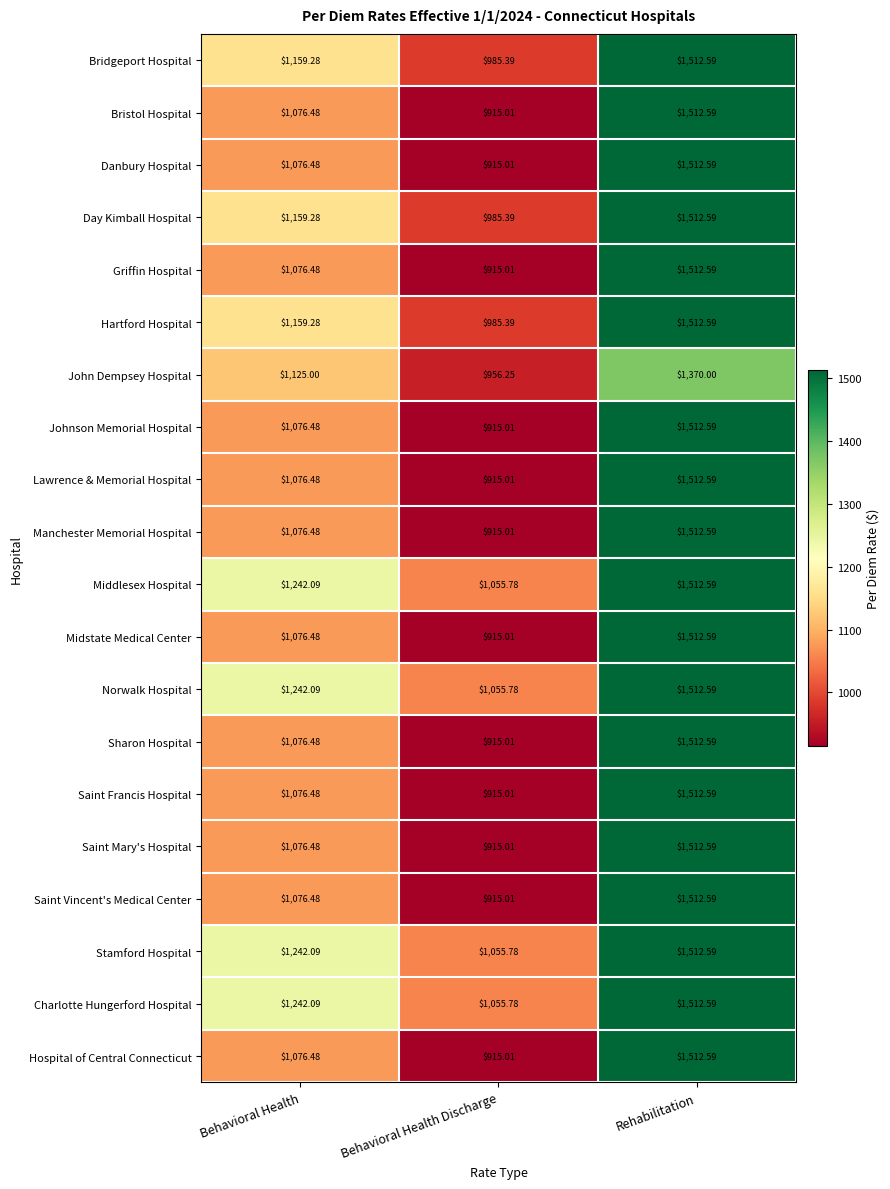

How many distinct data groups are displayed?

20